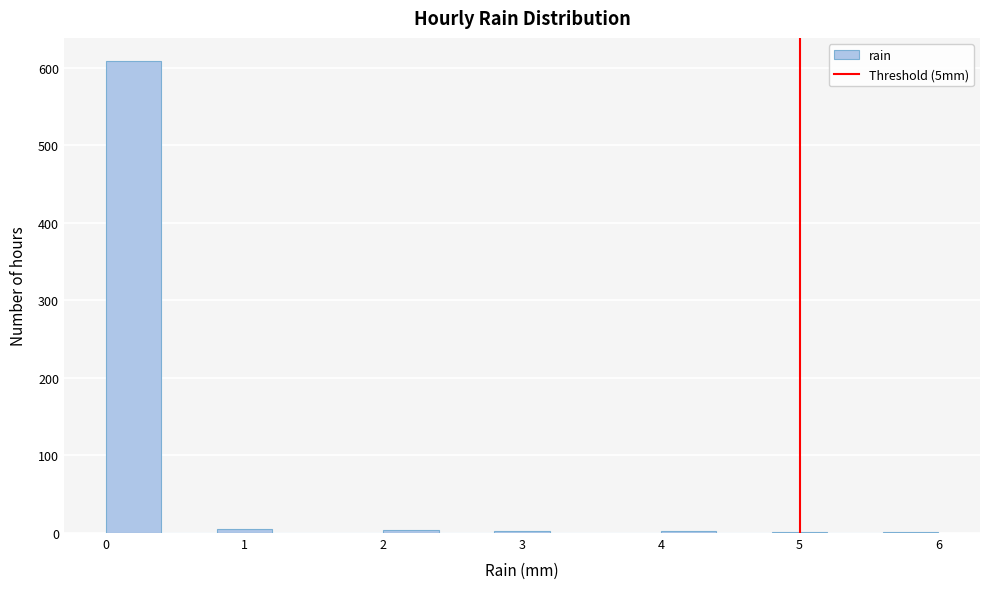

Reading left to right, transcribe this chart: for each bar, give the range it covers on the x-axis and its height. The values are not printed on the chart, so give them approximately, as read against the axis.

0.0 to 0.4: 610
0.4 to 0.8: 0
0.8 to 1.2: under 10
1.2 to 1.6: 0
1.6 to 2.0: 0
2.0 to 2.4: under 10
2.4 to 2.8: 0
2.8 to 3.2: under 10
3.2 to 3.6: 0
3.6 to 4.0: 0
4.0 to 4.4: under 10
4.4 to 4.8: 0
4.8 to 5.2: under 10
5.2 to 5.6: 0
5.6 to 6.0: under 10